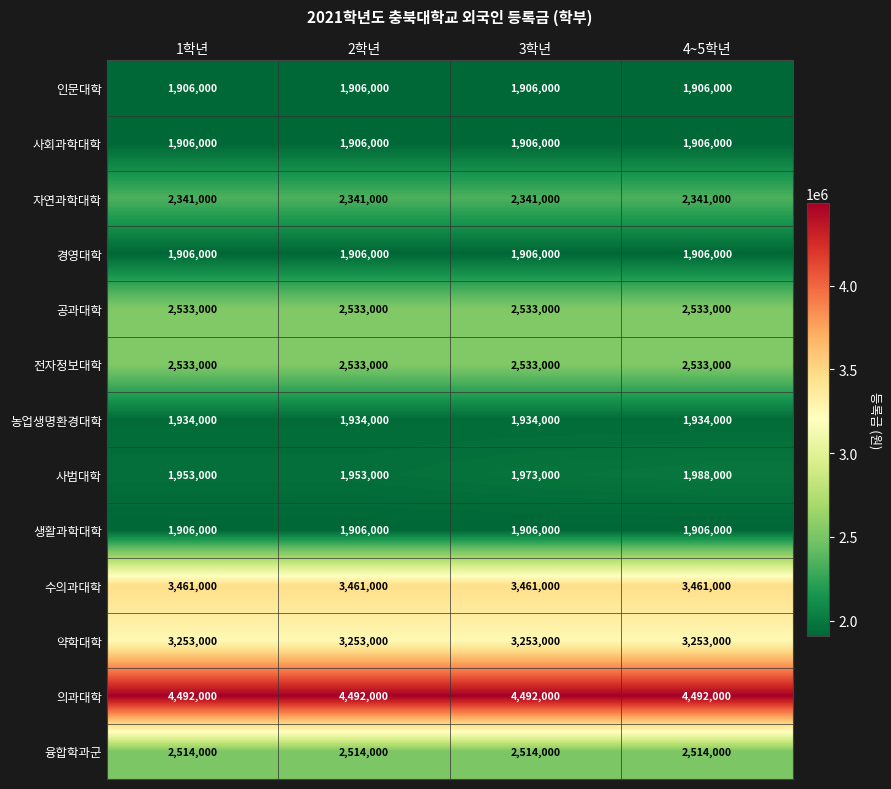

At which category is the sum across all series the highest?

4~5학년